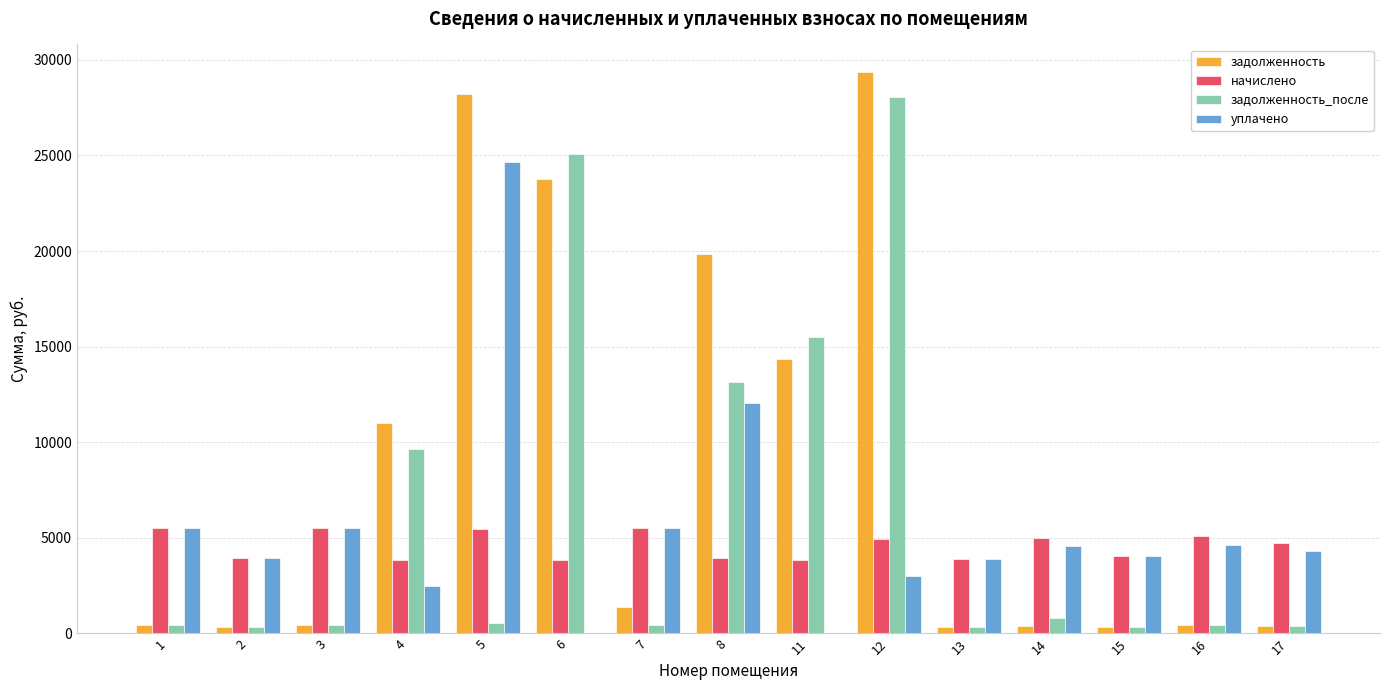

At which category is the sum across all series the highest?

12